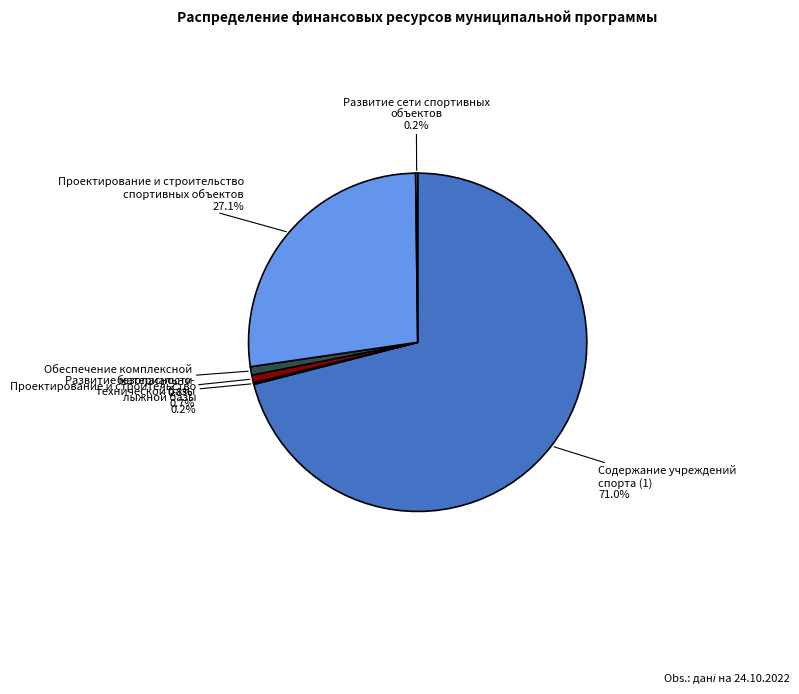

The Проектирование и строительство
спортивных объектов slice represents 27% of the pie. True or false?

True